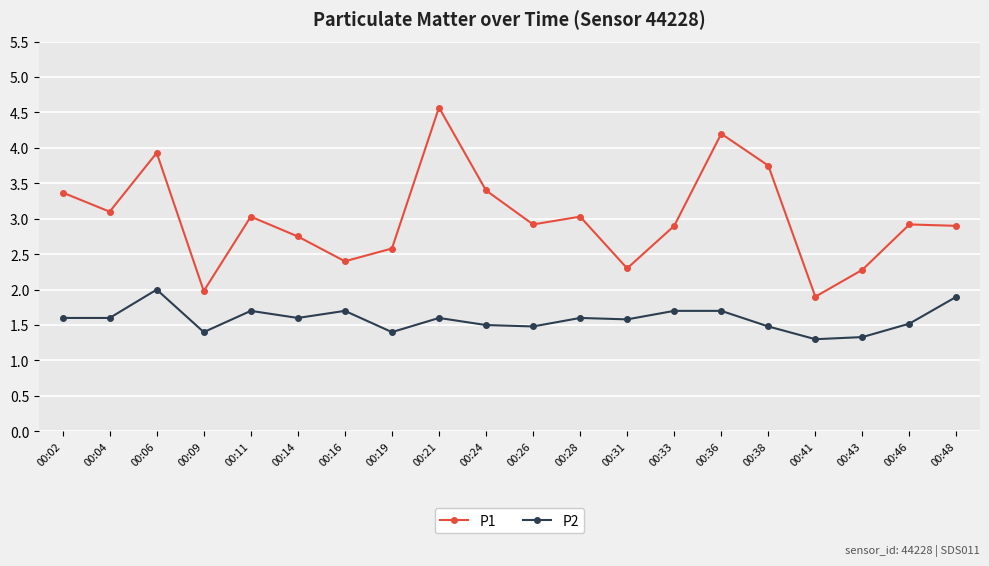

At which category is the sum across all series the highest?

00:21